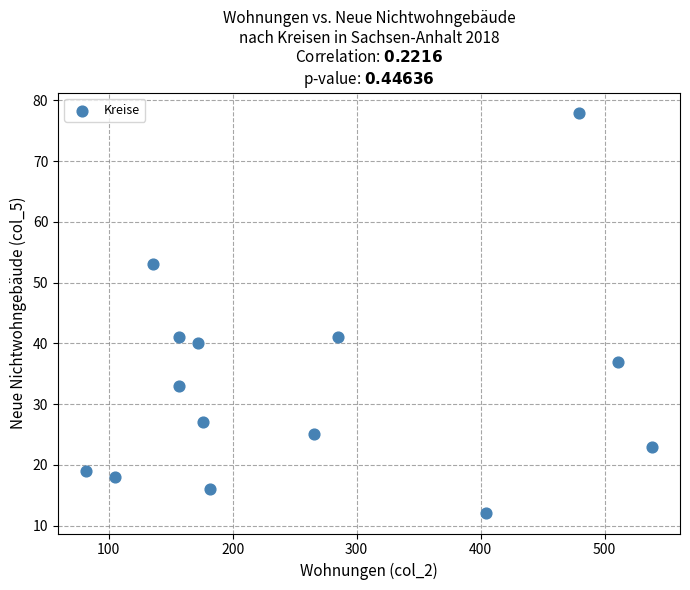

What is the range of X values (max minus min)?

456